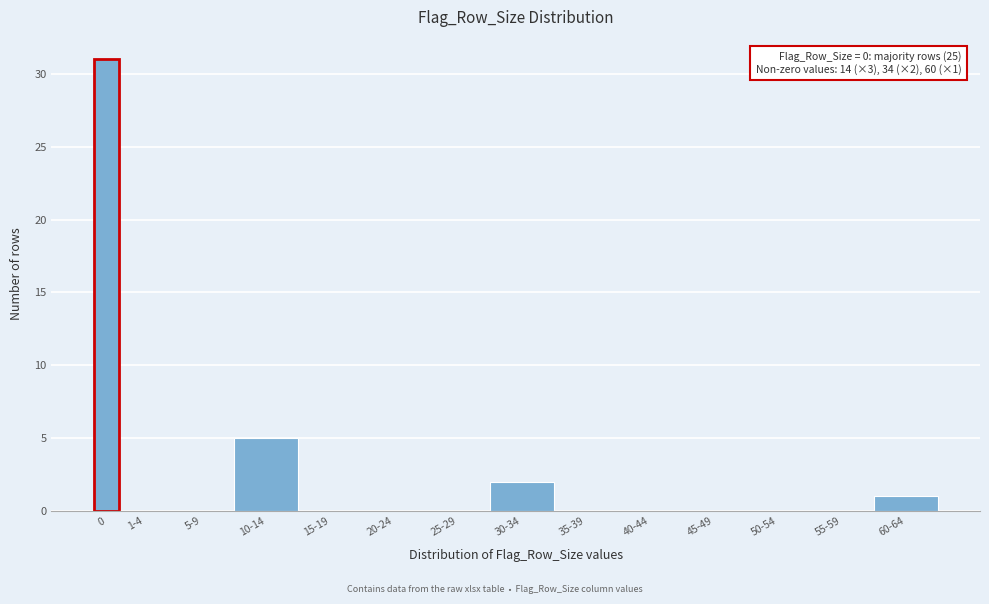

Reading left to right, transcribe all the data shown in this chart.

0=31	1-4=0	5-9=0	10-14=5	15-19=0	20-24=0	25-29=0	30-34=2	35-39=0	40-44=0	45-49=0	50-54=0	55-59=0	60-64=1